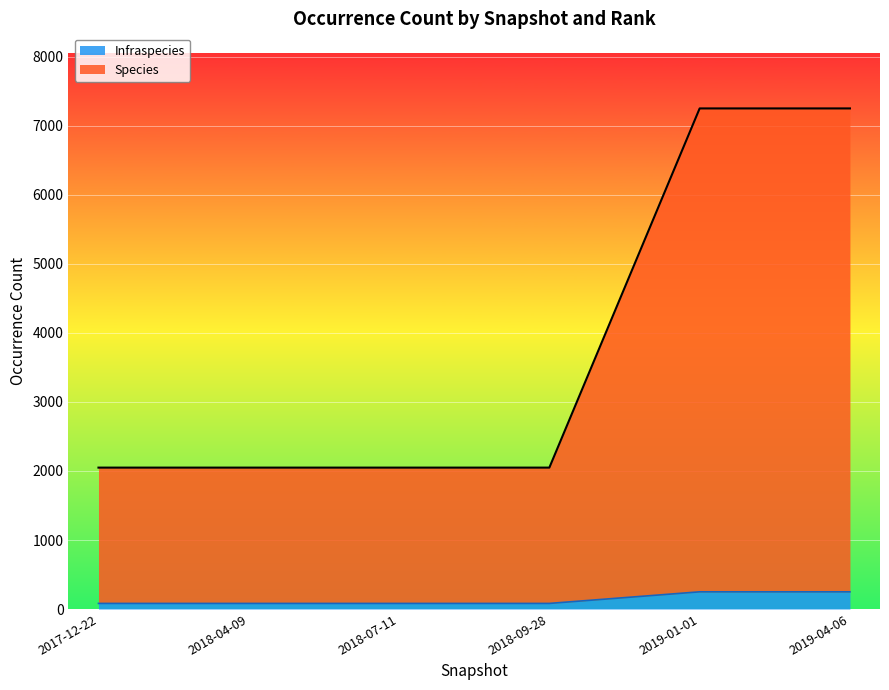

Is it true that Infraspecies equals 122 at 2018-07-11?

False